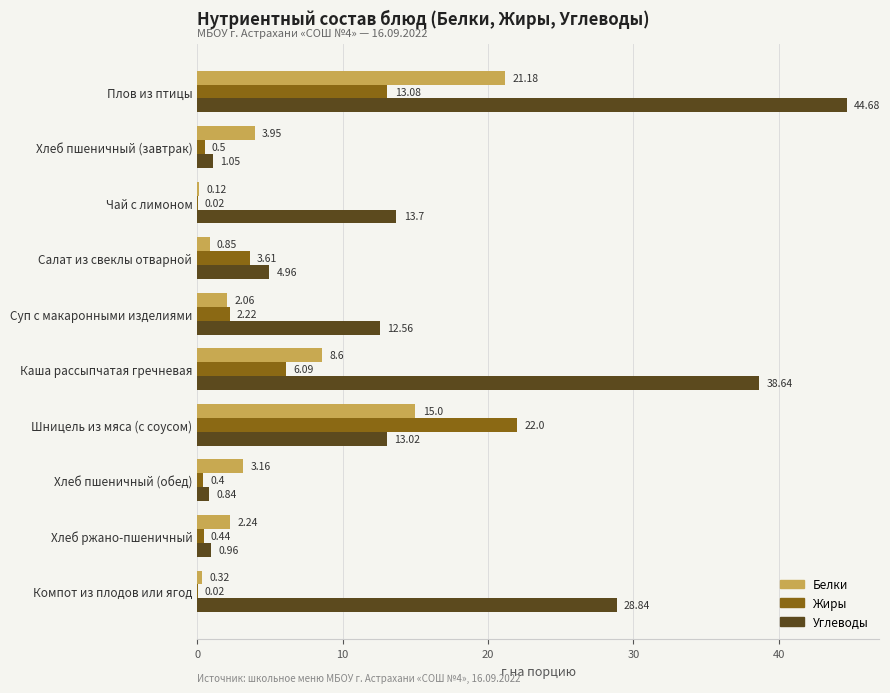

Which series has the largest total across all categories?

Углеводы